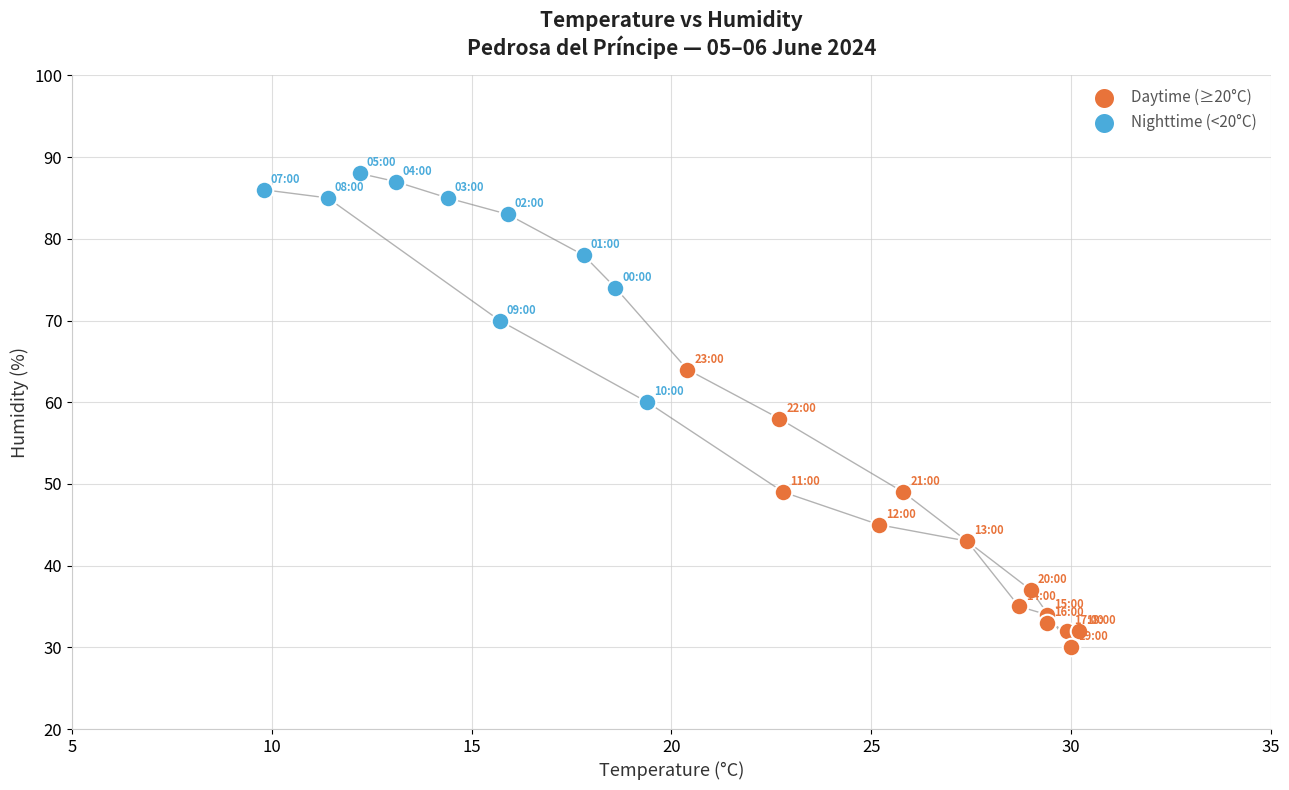

Which series has the widest spread of Y values?

Daytime (≥20°C)